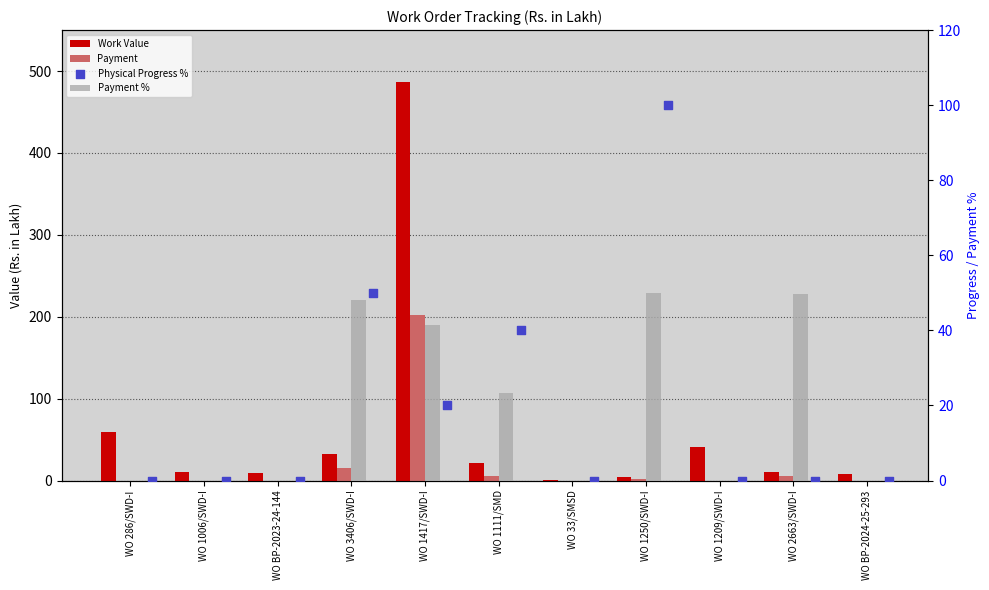

What is the total value across all series at WO 1250/SWD-I?

155.8